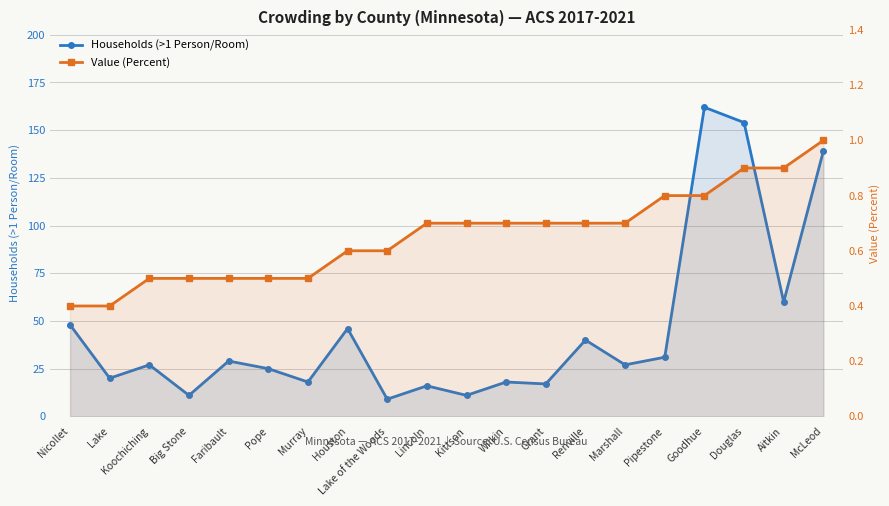

At Pope, list the series in order from smallest to largest.

Value (Percent), Households (>1 Person/Room)